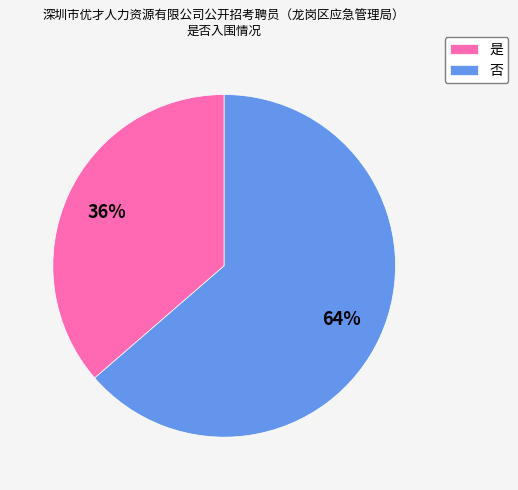

What percentage is the 否 slice, to the nearest percent?

64%